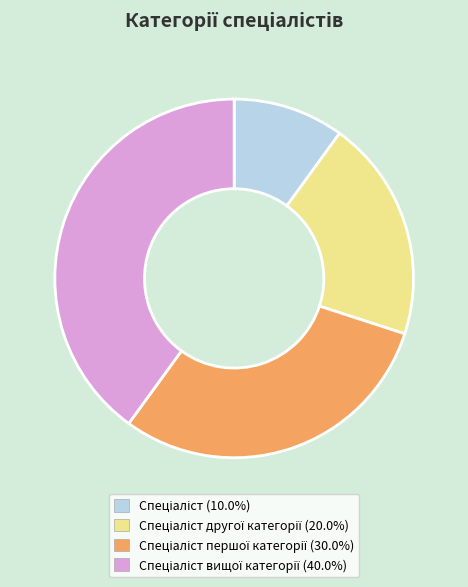

Is there a majority slice in this chart?

No